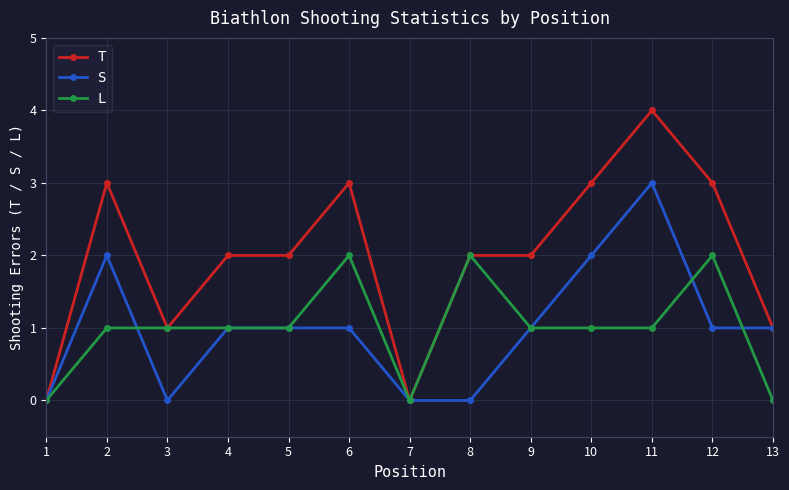

What is the sum of the T values at 6 and 13?

4